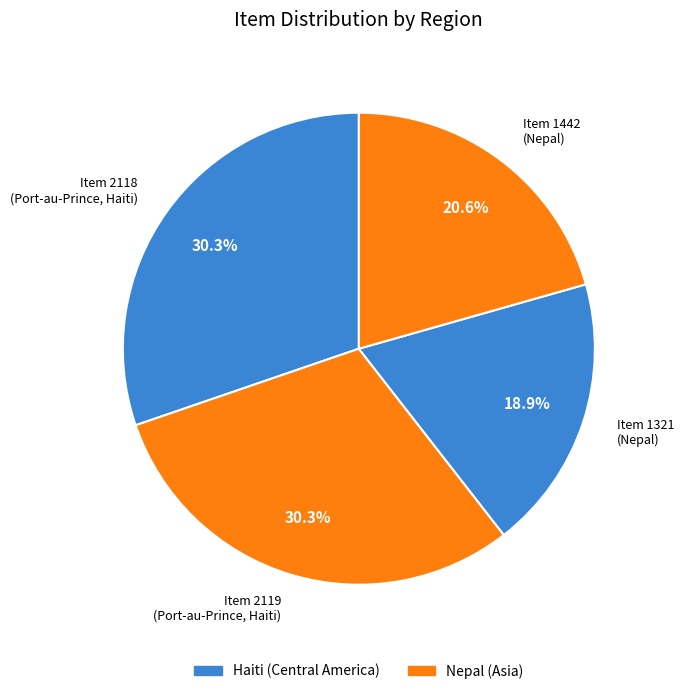

Which has a higher value, Item 1321 (Nepal) or Item 1442 (Nepal)?

Item 1442 (Nepal)